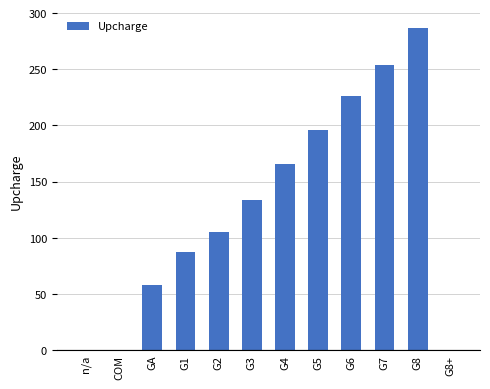

What is the greatest value displayed?

287